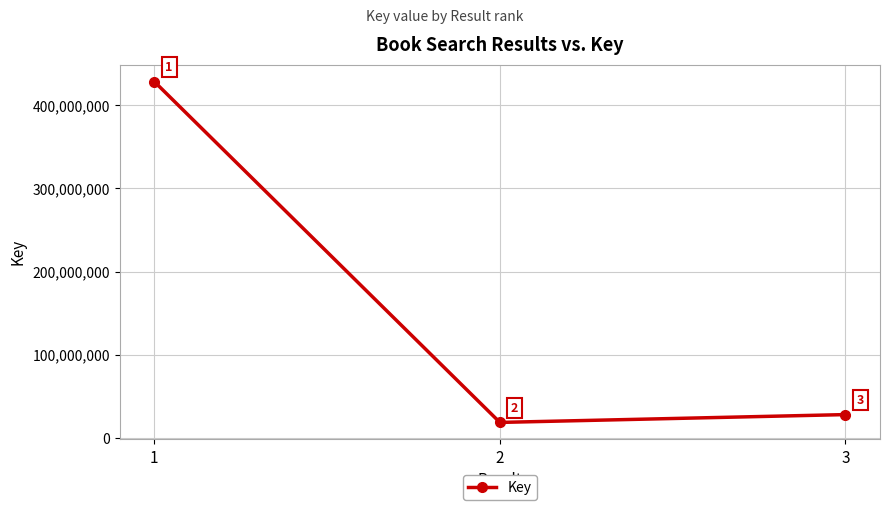

The chart shows a value of 100437806 at 1. True or false?

False